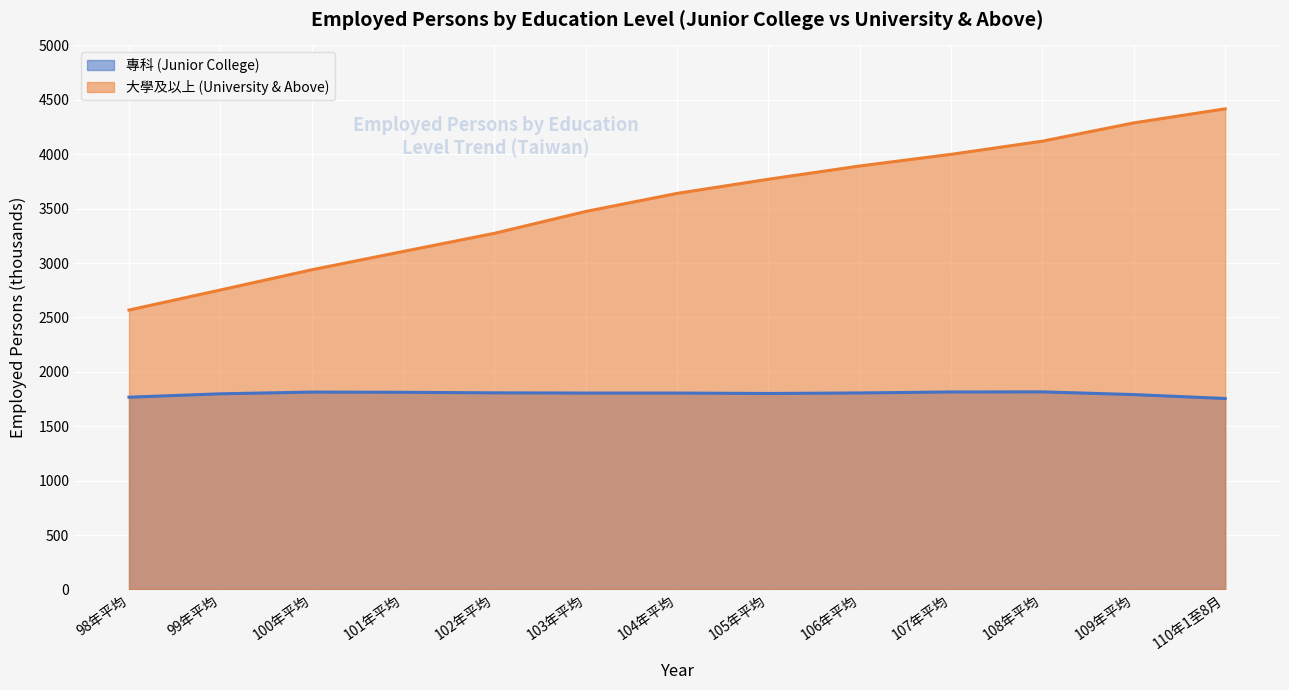

What is the difference between the 專科 (Junior College) values at 99年平均 and 108年平均?

18